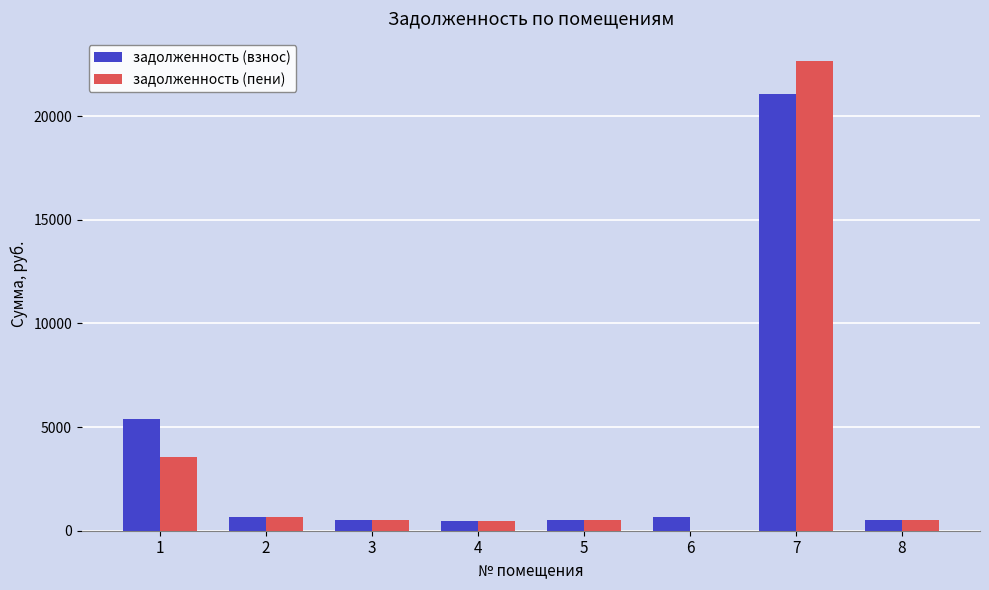

The задолженность (пени) series shows 22641.5 at 7. True or false?

True